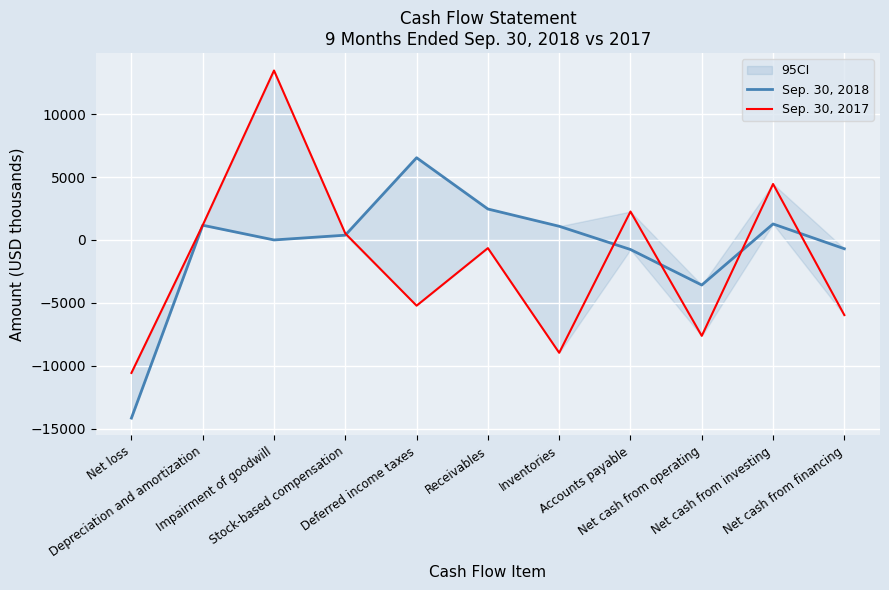

Which series has the largest total across all categories?

Sep. 30, 2018